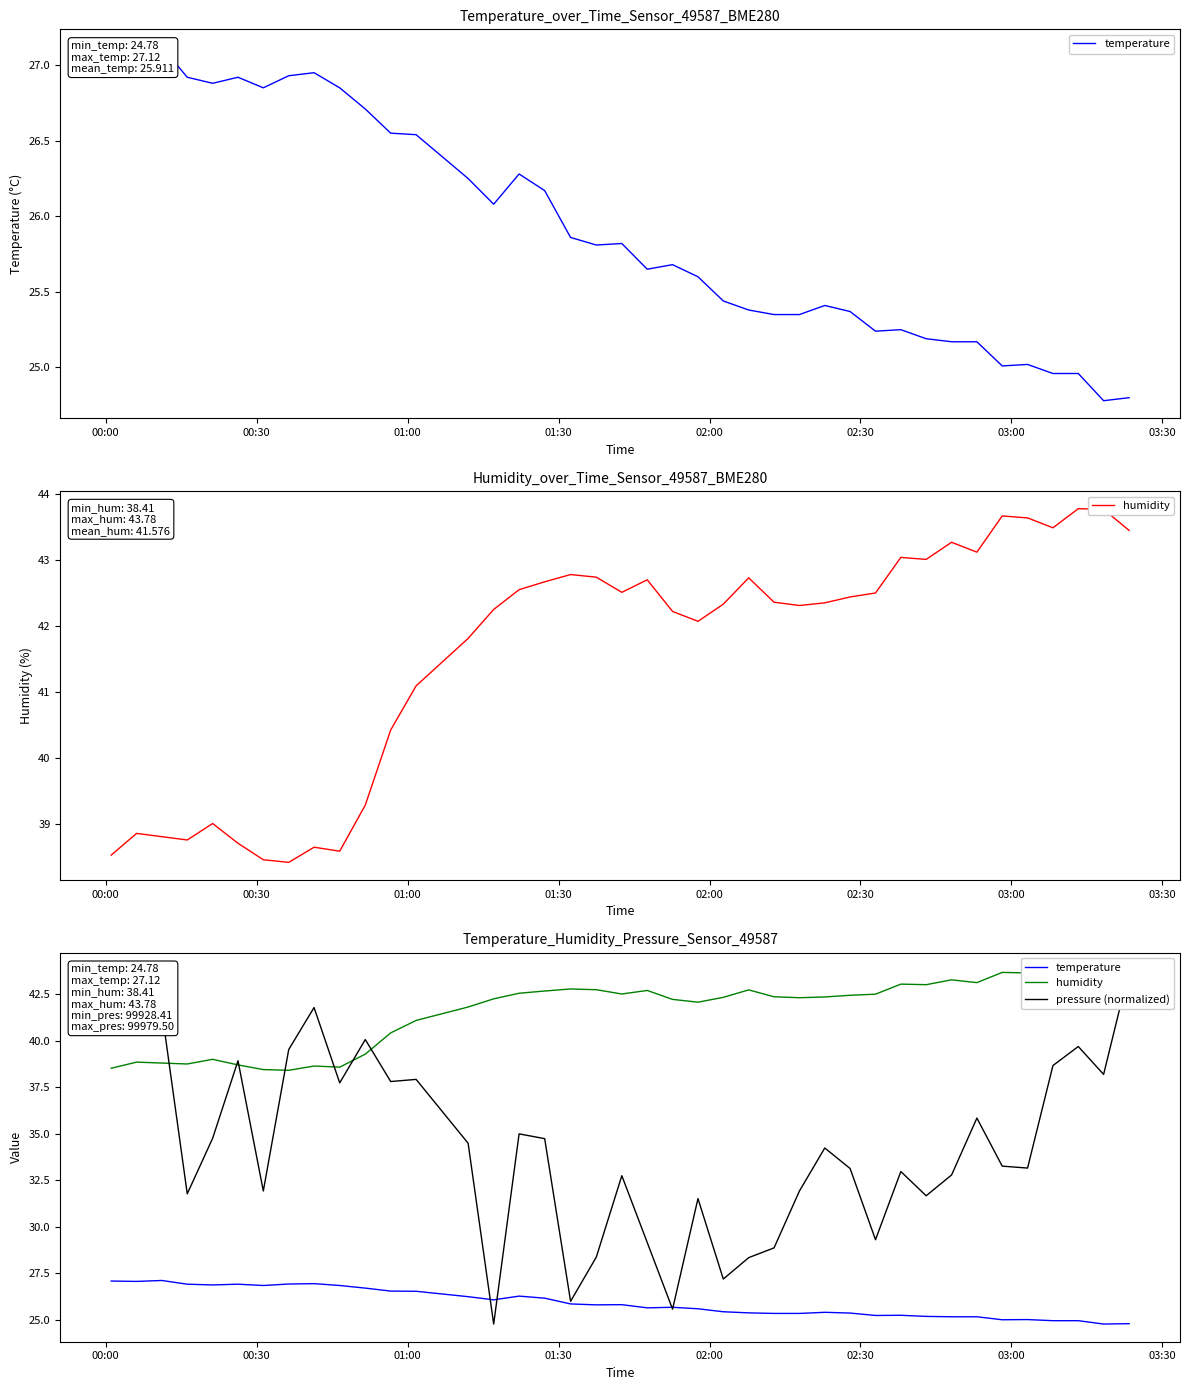

Which series has the largest total across all categories?

humidity